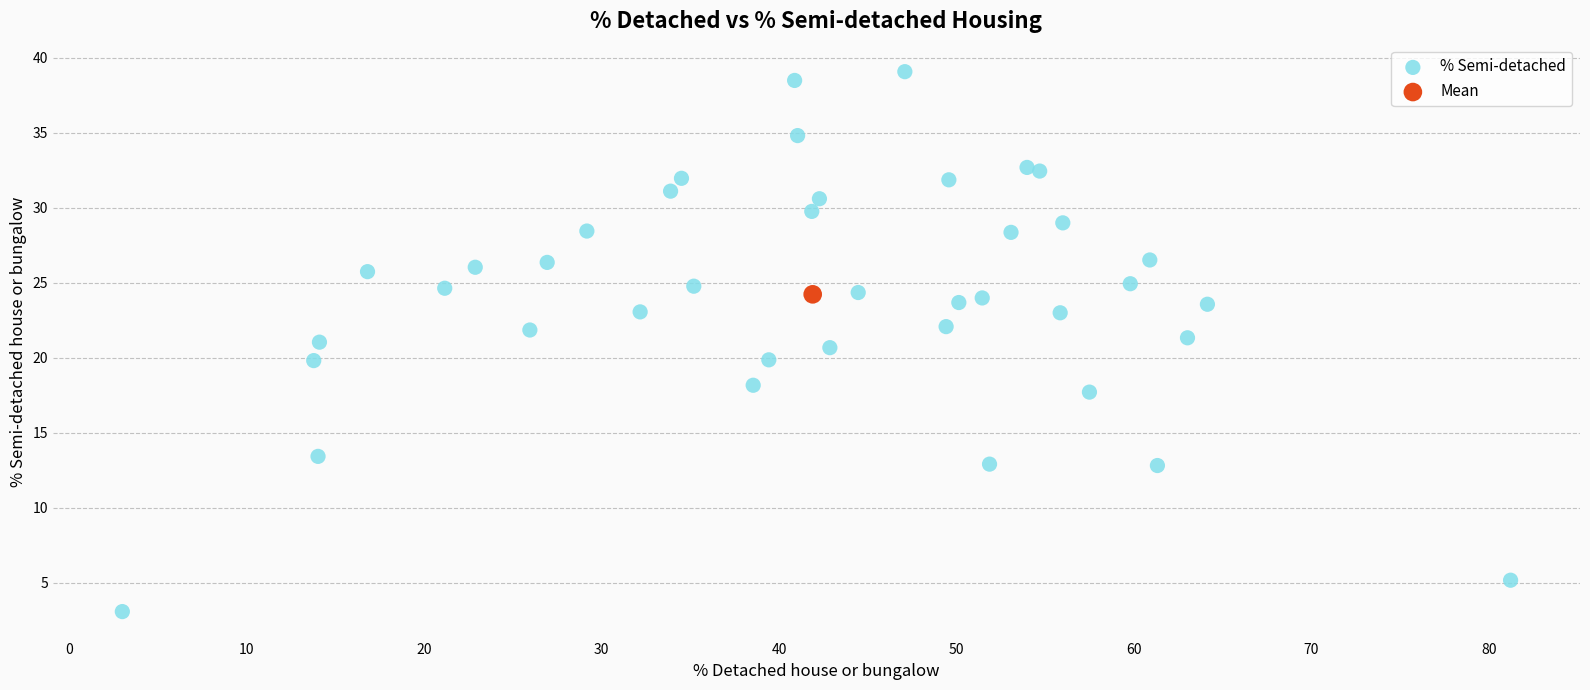

What are all the series names shown in the legend?

% Semi-detached, Mean